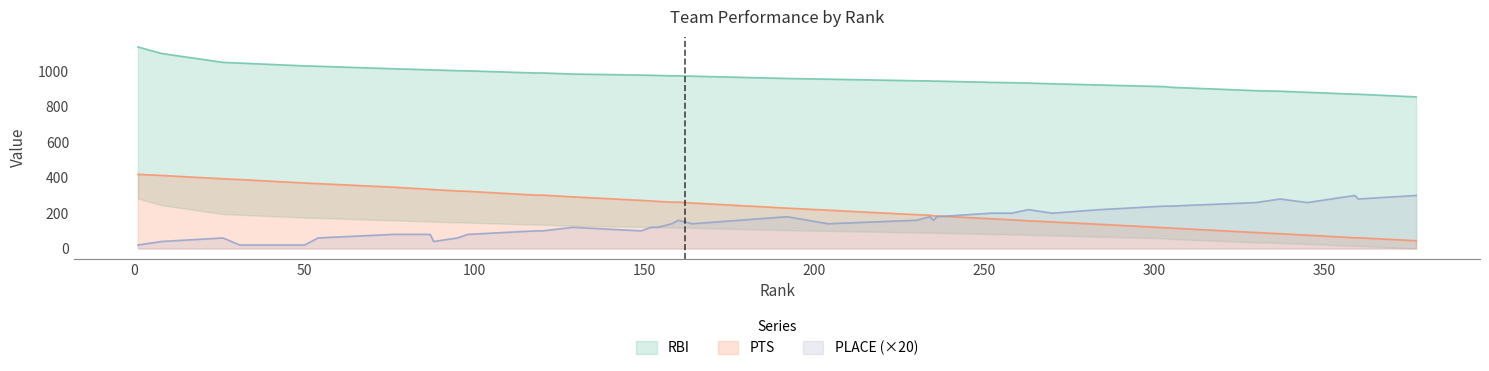

What is the maximum value for PLACE (×20)?

300.0